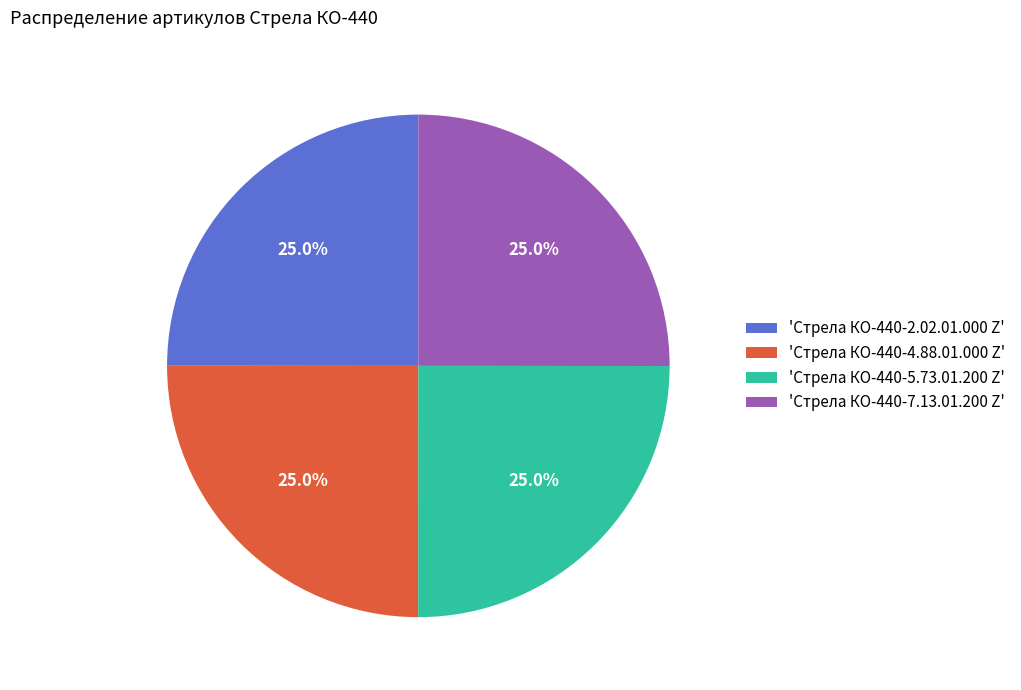

Is there any slice that represents more than half of the pie?

No